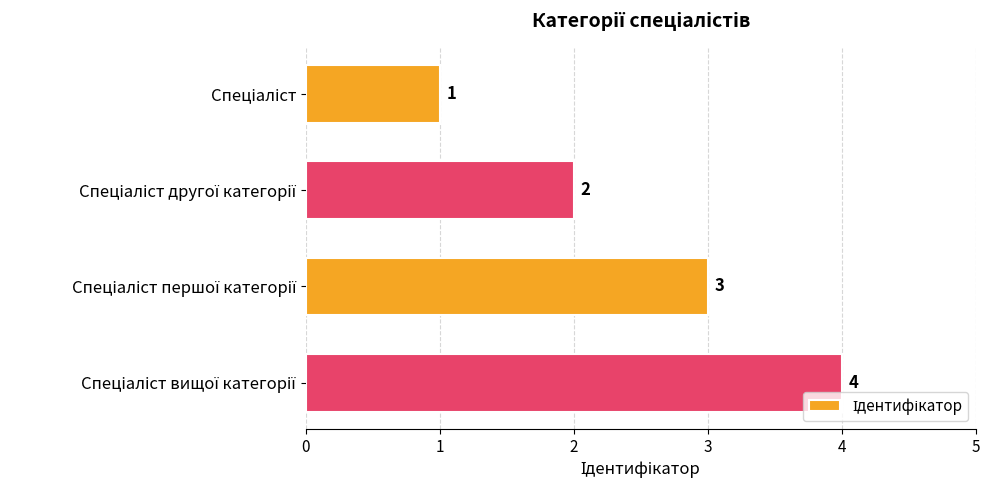

Count the values in the range 2 to 4.

3